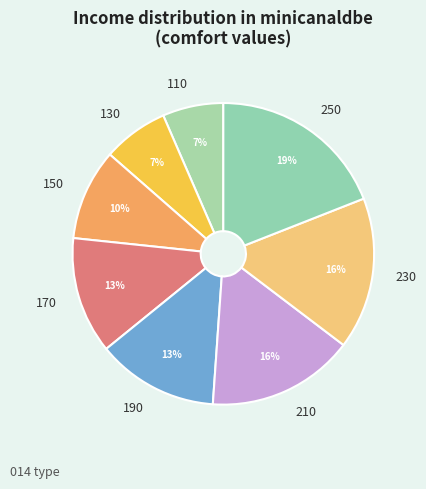

To the nearest percent, what is the combined percentage of 190 and 110?

20%